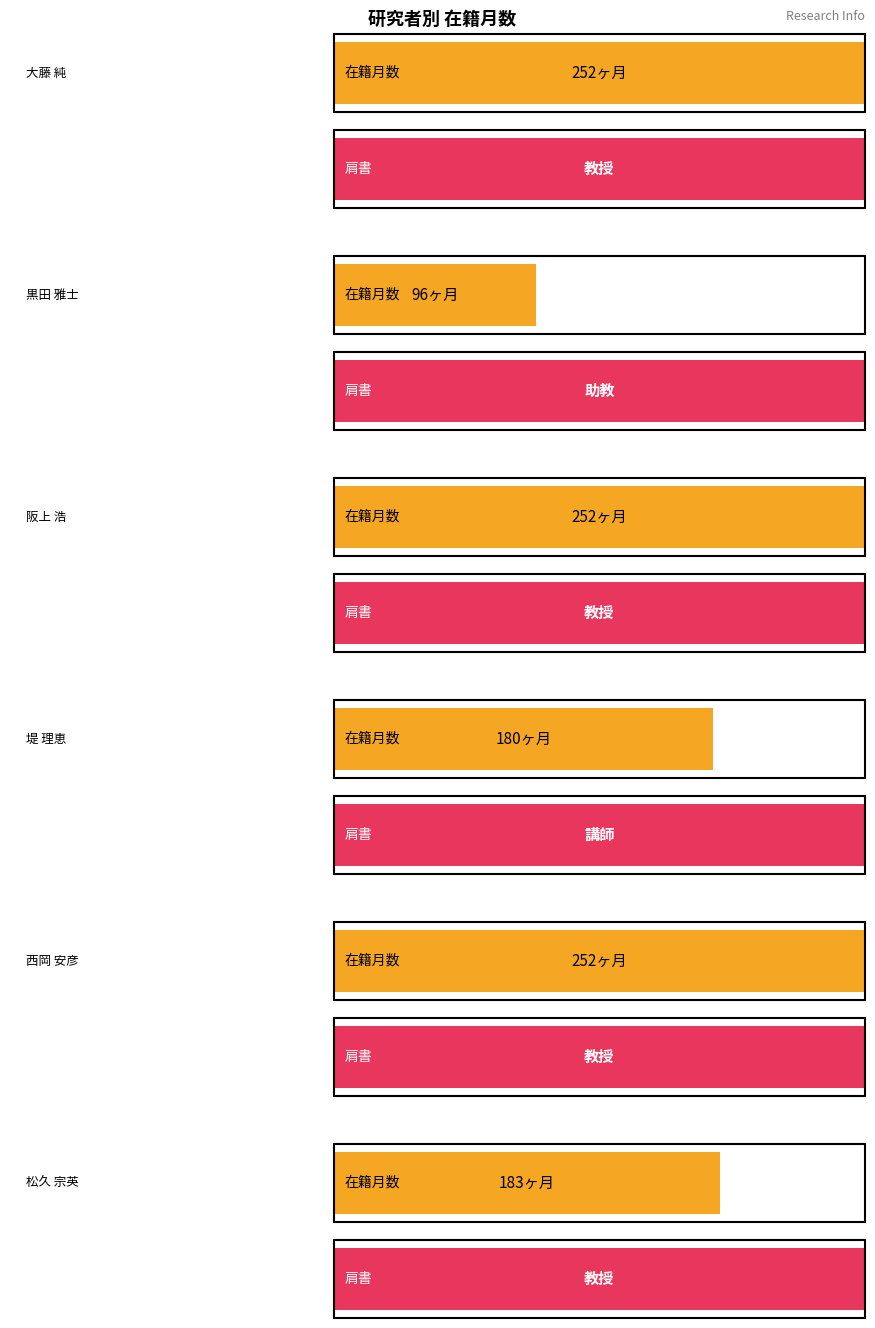

What is the value of the 3rd bar from the left?

252